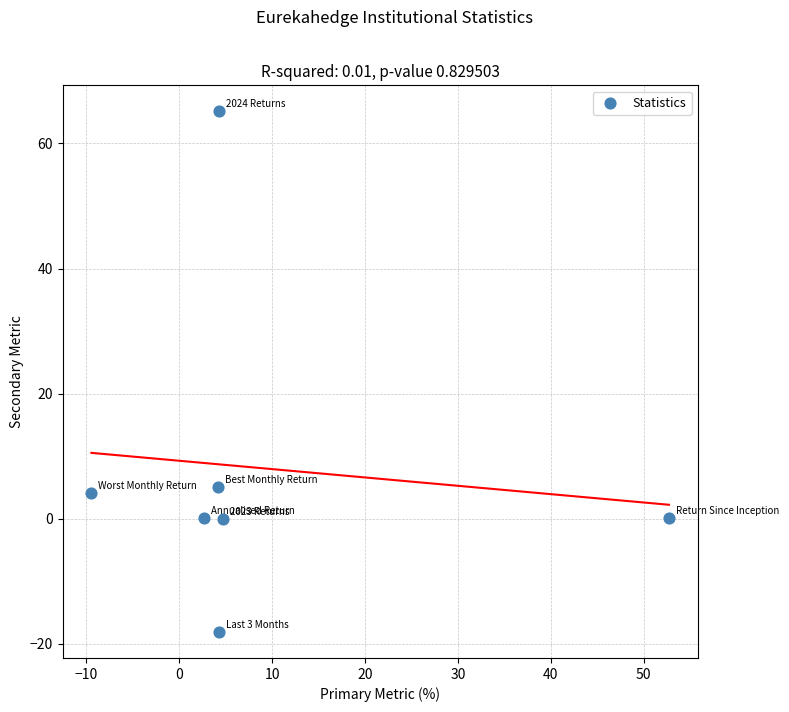

What is the average Y value?

8.1